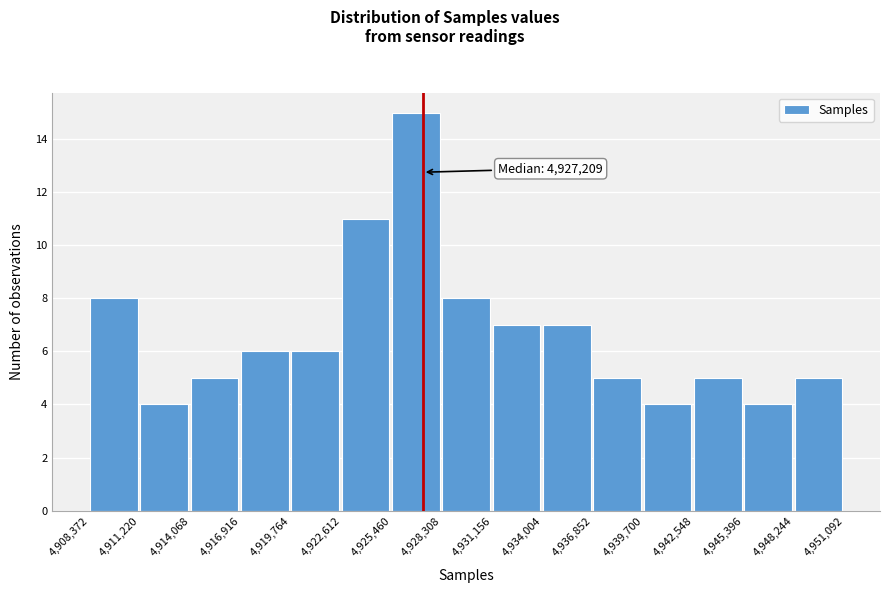

Over which range of the x-axis is the bar tallest?

4,925,460 to 4,928,308